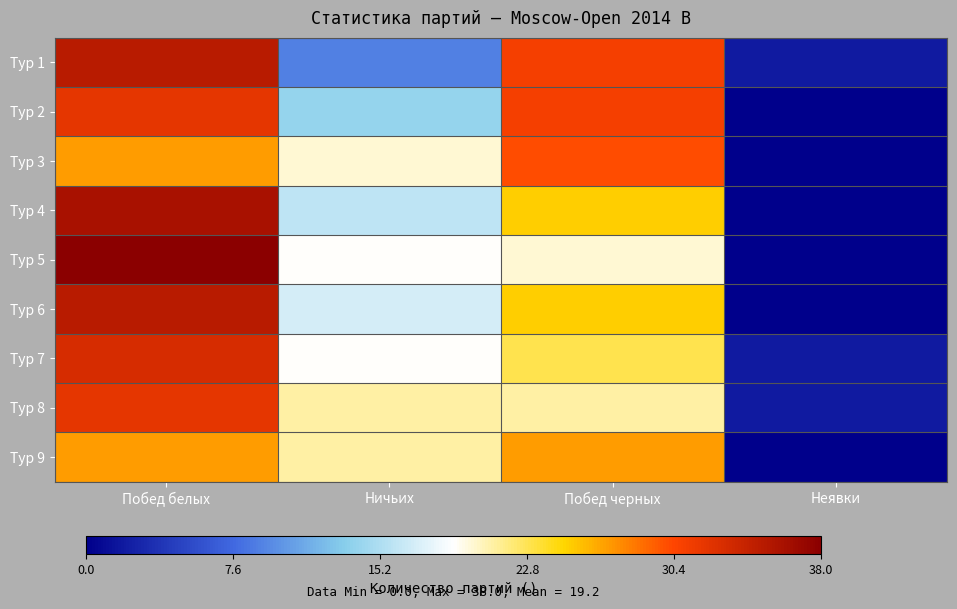

Reading right to left, transcribe all the data shown in this chart.

Тур 1: Неявки=2	Побед черных=31	Ничьих=9	Побед белых=35
Тур 2: Неявки=0	Побед черных=31	Ничьих=14	Побед белых=32
Тур 3: Неявки=0	Побед черных=30	Ничьих=20	Побед белых=27
Тур 4: Неявки=0	Побед черных=25	Ничьих=16	Побед белых=36
Тур 5: Неявки=0	Побед черных=20	Ничьих=19	Побед белых=38
Тур 6: Неявки=0	Побед черных=25	Ничьих=17	Побед белых=35
Тур 7: Неявки=2	Побед черных=23	Ничьих=19	Побед белых=33
Тур 8: Неявки=2	Побед черных=21	Ничьих=21	Побед белых=32
Тур 9: Неявки=0	Побед черных=27	Ничьих=21	Побед белых=27